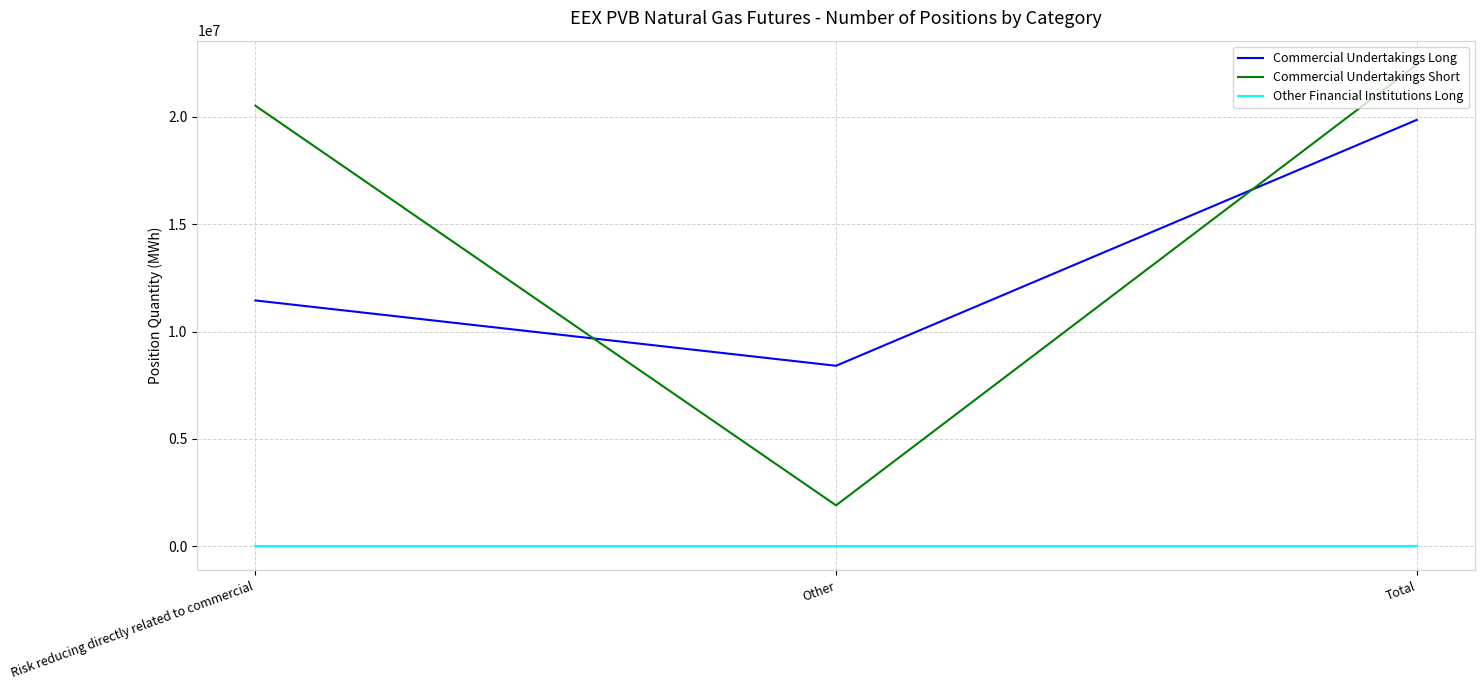

At how many categories does at least one series exceed 4867046?

3